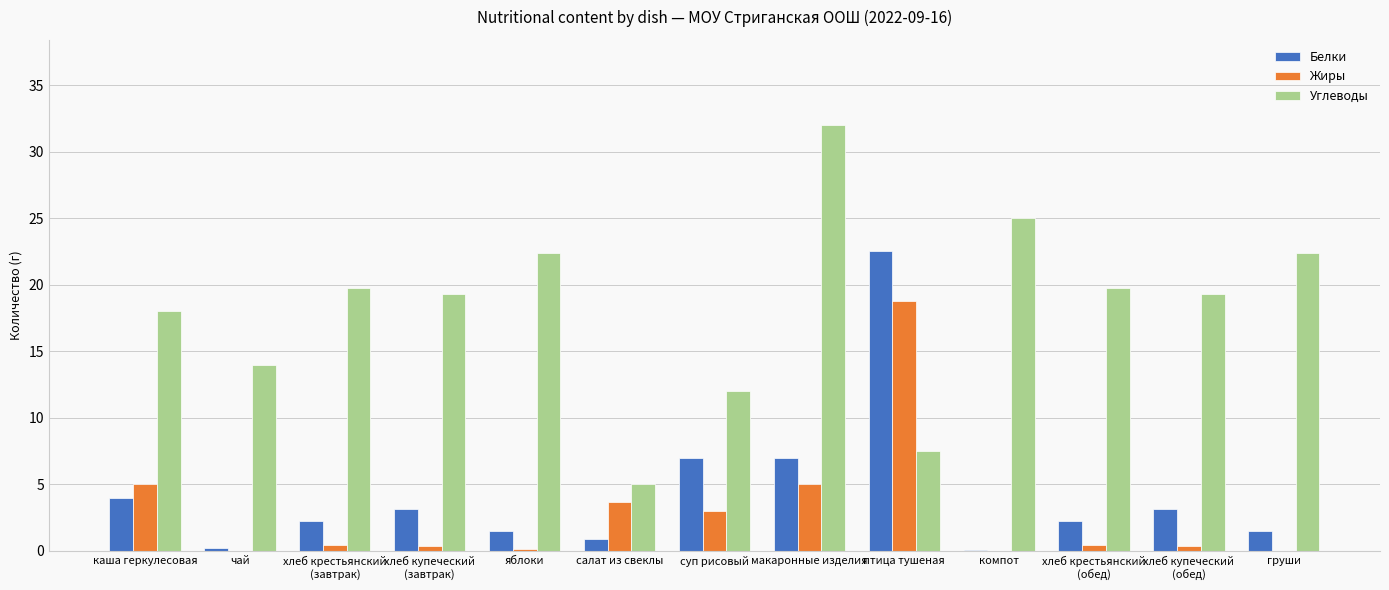

What is the average value of the Жиры series?

2.9